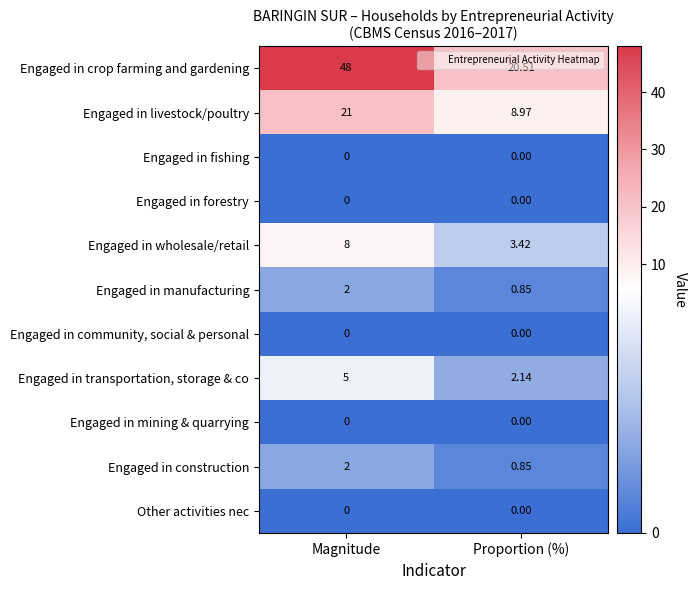

At which label is Engaged in crop farming and gardening closest to 34?

Proportion (%)